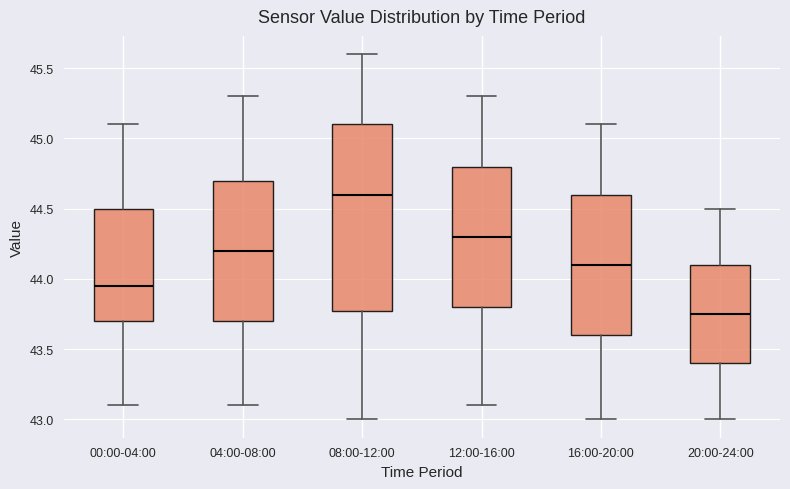

Reading left to right, transcribe this box plot: for each box, give where its median line is, the range the box spans, and where its two whiskers end, as read against the y-axis. The values are not printed on the chart, so give them approximately, as read against the axis.

00:00-04:00: median 43.95, box 43.70 to 44.50, whiskers 43.10 to 45.10
04:00-08:00: median 44.20, box 43.70 to 44.70, whiskers 43.10 to 45.30
08:00-12:00: median 44.60, box 43.80 to 45.10, whiskers 43.00 to 45.60
12:00-16:00: median 44.30, box 43.80 to 44.80, whiskers 43.10 to 45.30
16:00-20:00: median 44.10, box 43.60 to 44.60, whiskers 43.00 to 45.10
20:00-24:00: median 43.75, box 43.40 to 44.10, whiskers 43.00 to 44.50